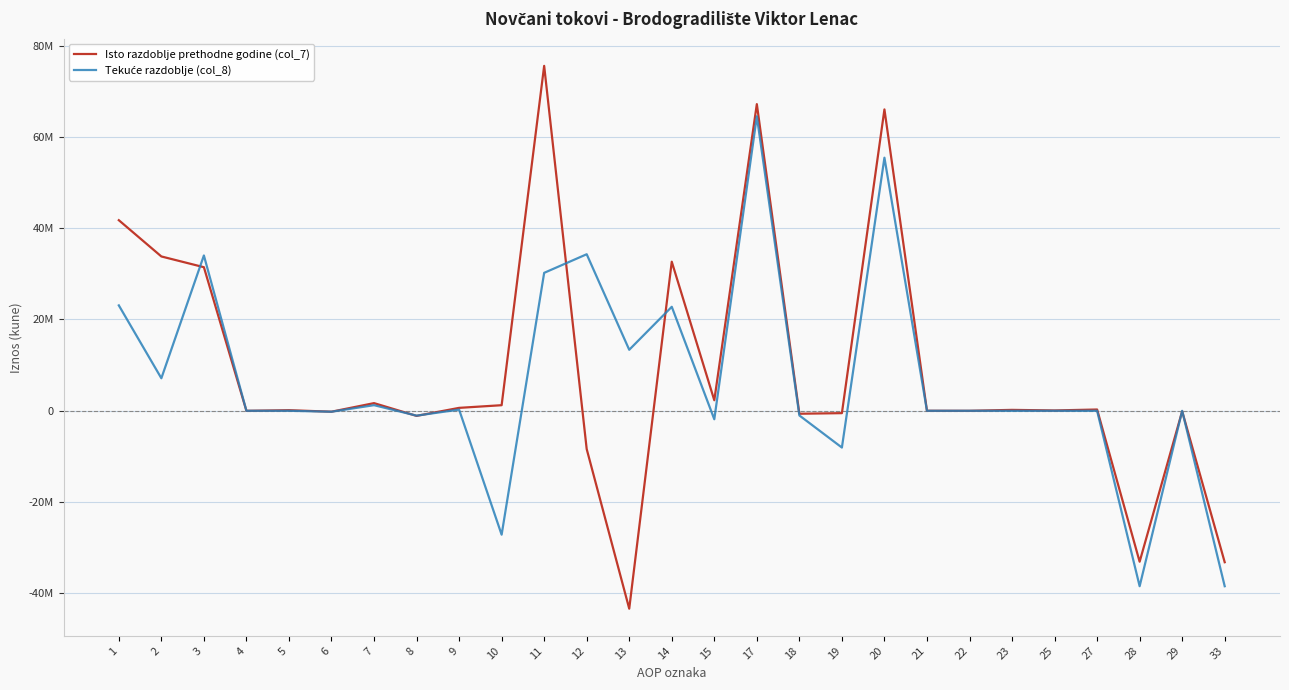

Is this an area chart (filled region under the line)?

No